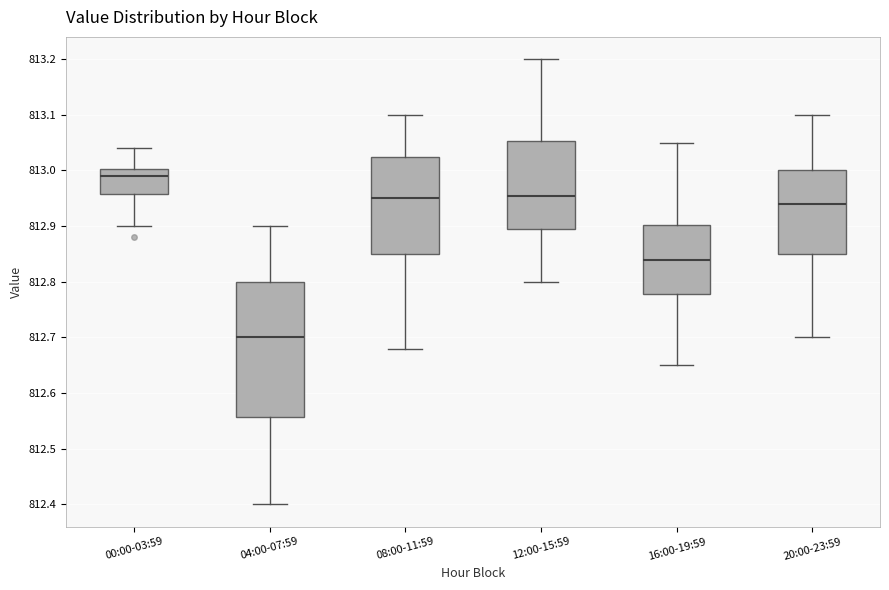

Reading left to right, transcribe this box plot: for each box, give where its median line is, the range the box spans, and where its two whiskers end, as read against the y-axis. The values are not printed on the chart, so give them approximately, as read against the axis.

00:00-03:59: median 812.99, box 812.96 to 813.00, whiskers 812.90 to 813.04
04:00-07:59: median 812.70, box 812.56 to 812.80, whiskers 812.40 to 812.90
08:00-11:59: median 812.95, box 812.85 to 813.03, whiskers 812.68 to 813.10
12:00-15:59: median 812.96, box 812.90 to 813.05, whiskers 812.80 to 813.20
16:00-19:59: median 812.84, box 812.78 to 812.90, whiskers 812.65 to 813.05
20:00-23:59: median 812.94, box 812.85 to 813.00, whiskers 812.70 to 813.10